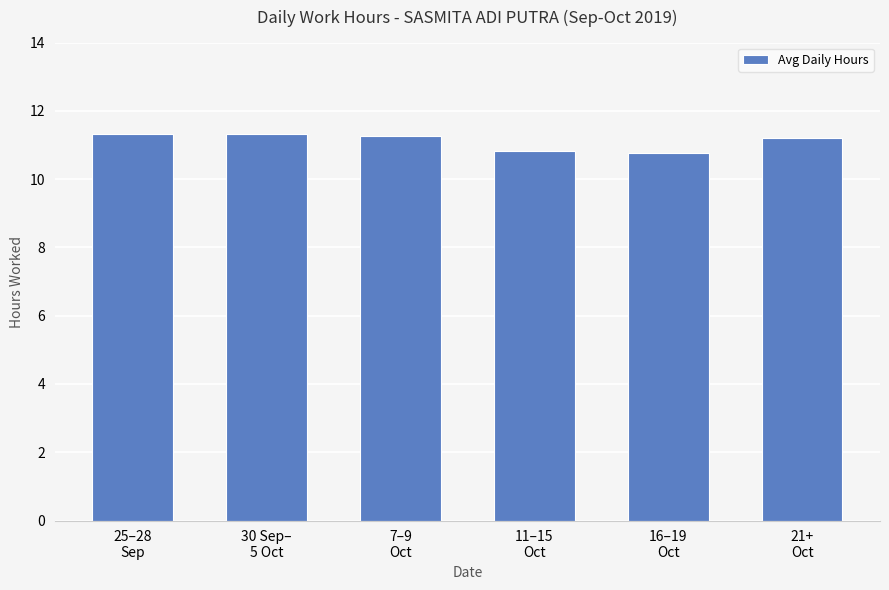

What is the change in value from 25–28
Sep to 21+
Oct?

-0.1